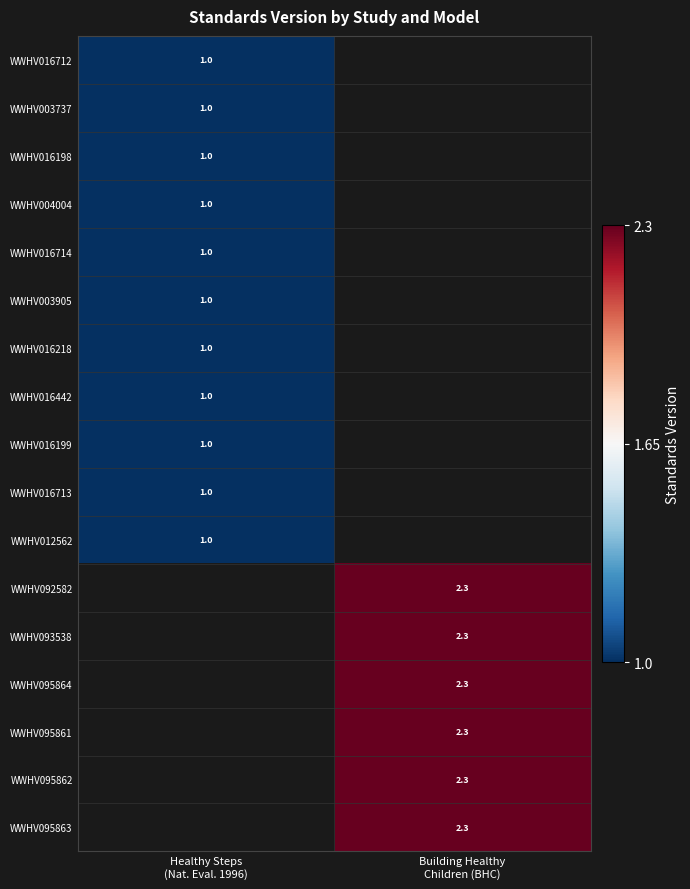

How many series are shown in this chart?

17